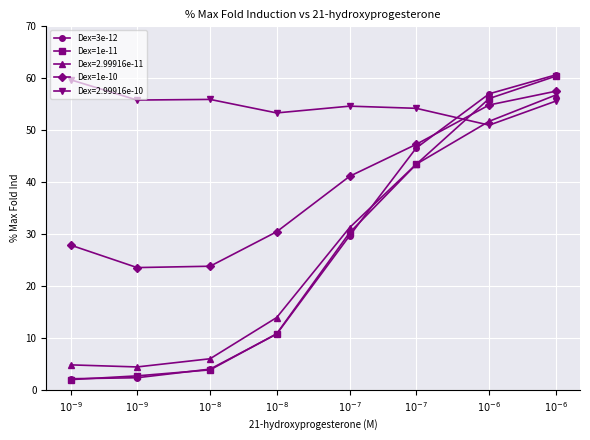

Rank the series at $10^{-6}$ from lowest to highest value.

Dex=1e-10, Dex=1e-11, Dex=3e-12